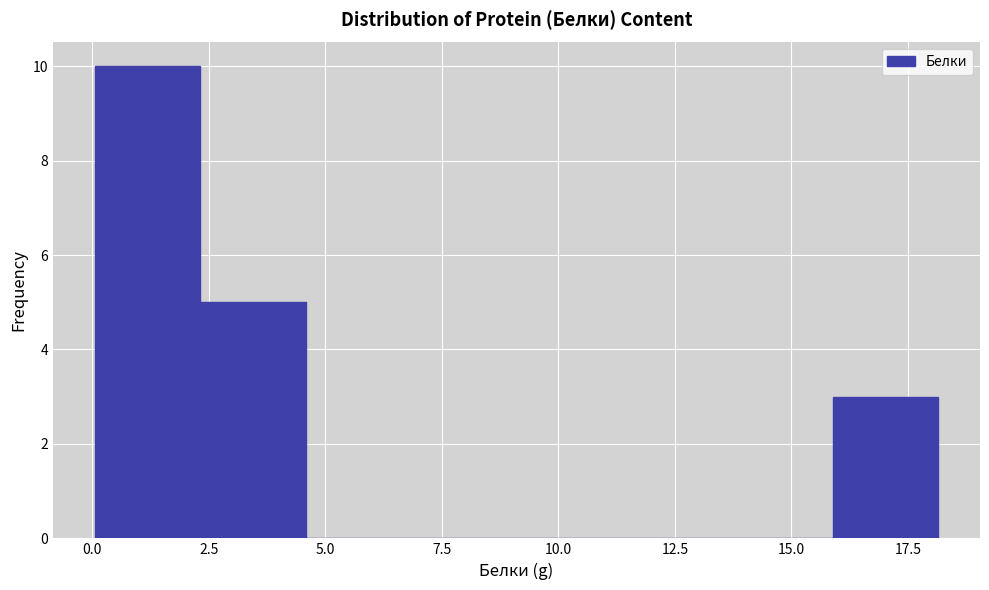

Reading left to right, list every bar in this chart as the range it spans on the x-axis followed by its height. Neither the bar edges nor the heights are printed on the chart, so give them approximately, as read against the axes.

0.0 to 2.5: 10
2.5 to 4.5: 5
4.5 to 7.0: 0
7.0 to 9.0: 0
9.0 to 11.5: 0
11.5 to 13.5: 0
13.5 to 16.0: 0
16.0 to 18.0: 3